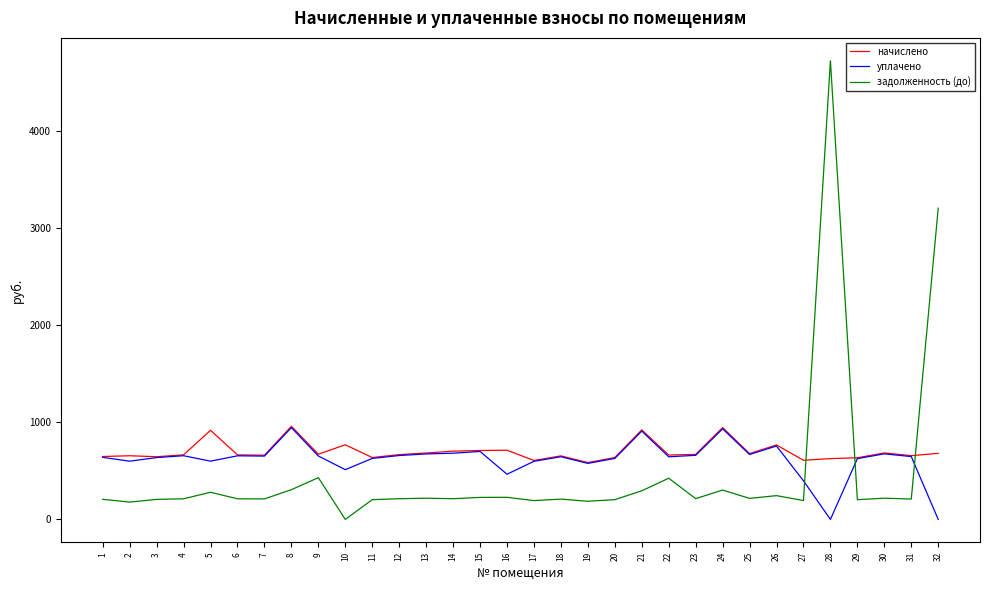

What is the sum of the начислено values at 17 and 14?

1309.8